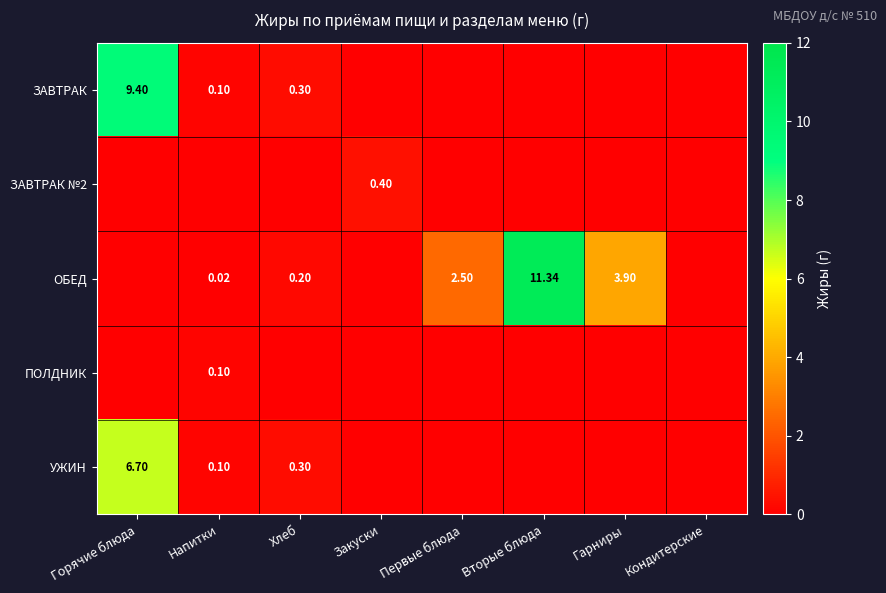

Is the value of ОБЕД at Хлеб greater than the value of ЗАВТРАК at Хлеб?

No